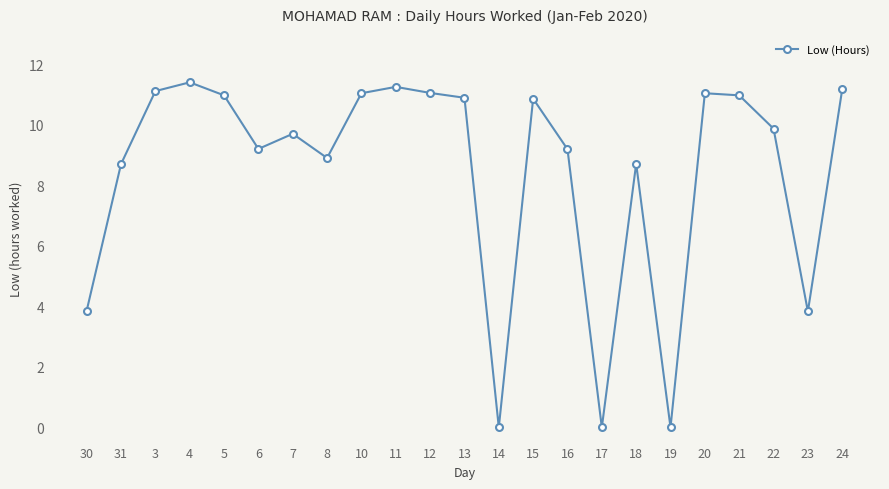

Where is the first local minimum?

6